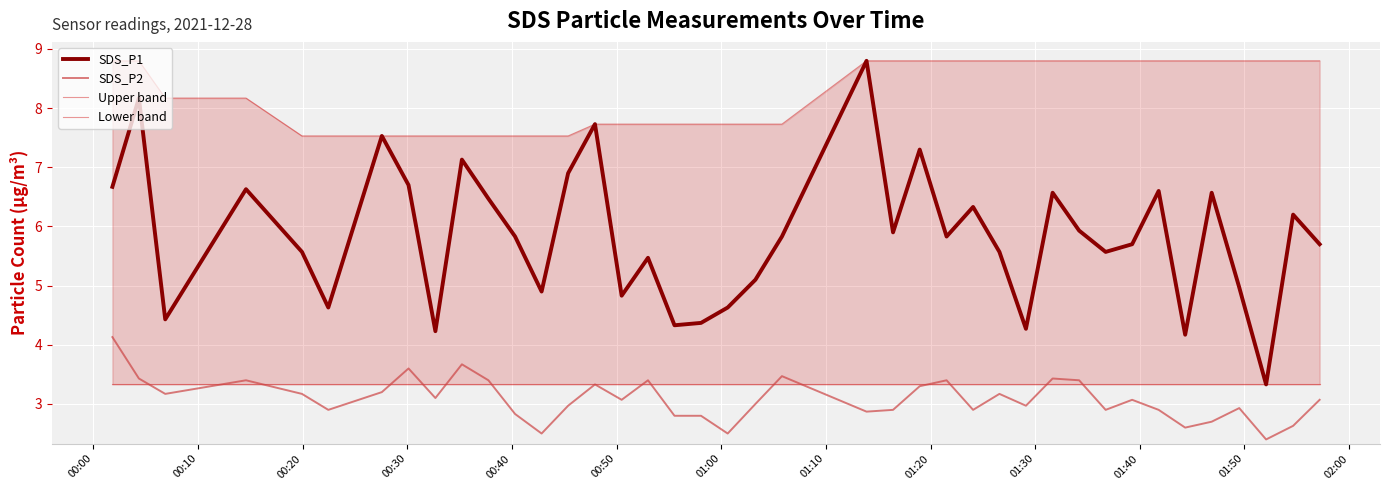

True or false: SDS_P1 and SDS_P2 cross at least once.

False